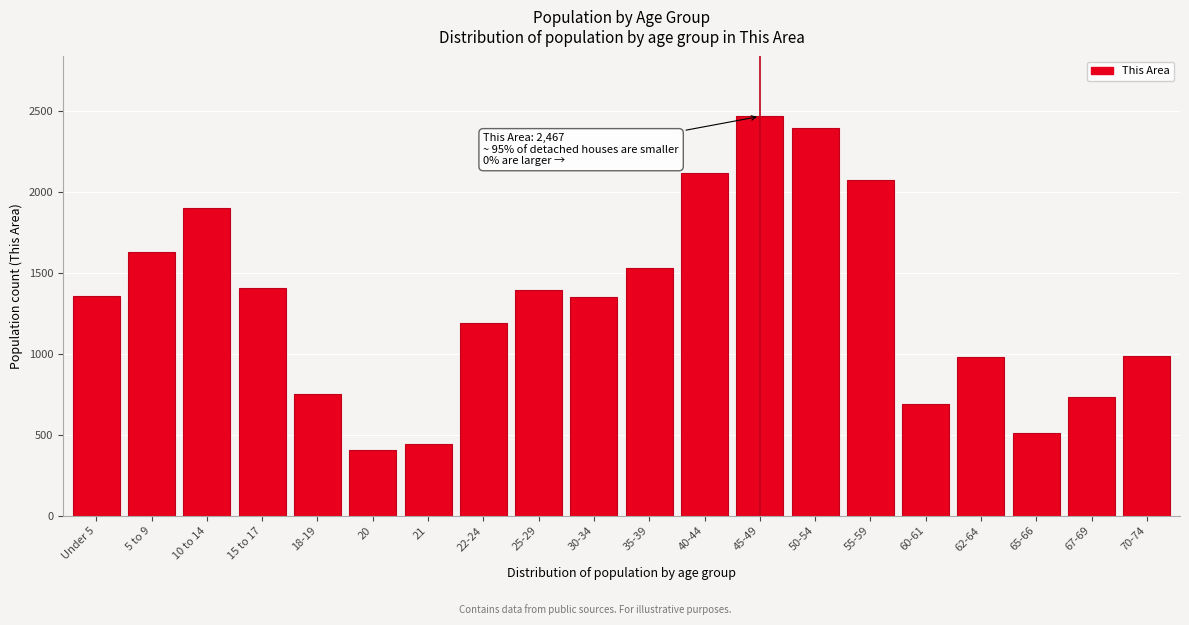

What is the minimum value shown in the chart?

409